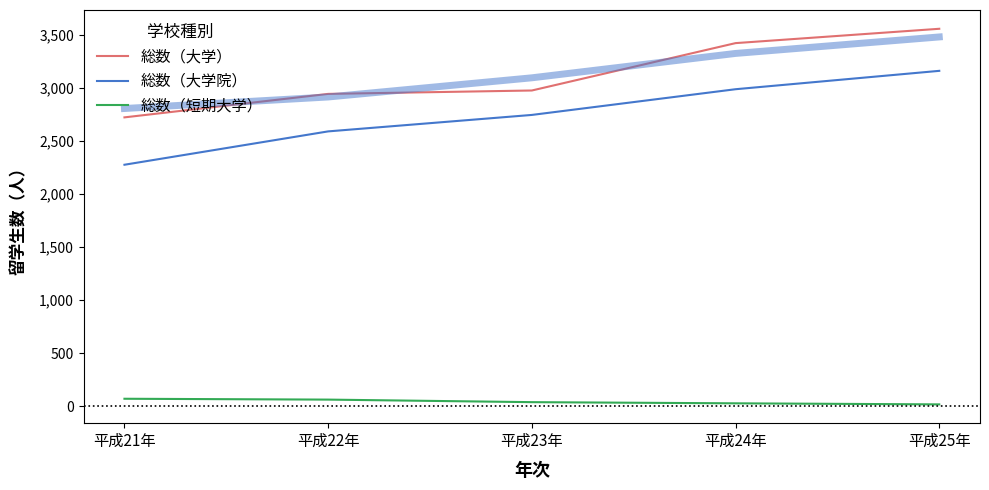

Reading left to right, transcribe all the data shown in this chart.

総数（大学）: 2720	2941	2973	3419	3554
総数（大学院）: 2274	2588	2743	2985	3158
総数（短期大学）: 71	63	39	28	18